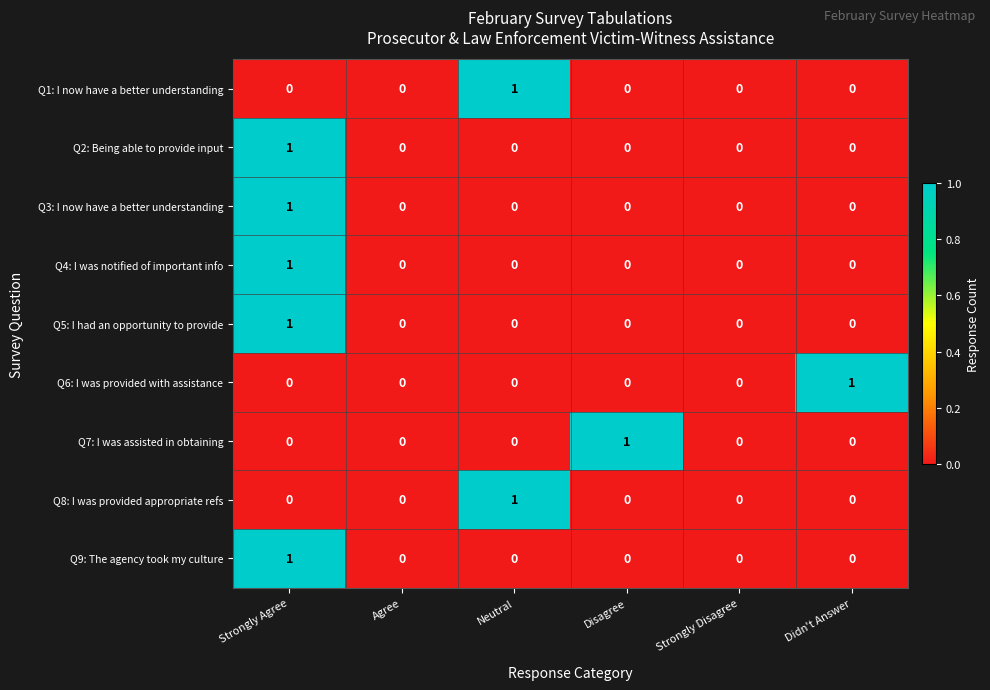

How many values in the Q6: I was provided with assistance series exceed 0?

1